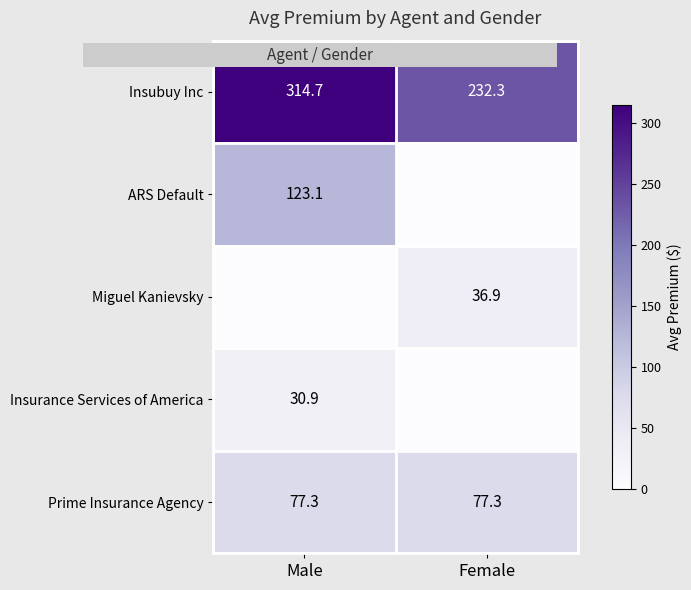

True or false: Insurance Services of America has a value of 13.7 at Male.

False